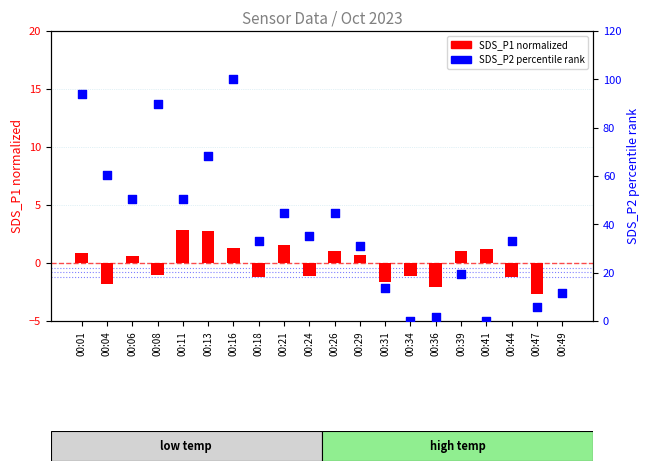

Which series contains the highest Y value?

SDS_P2 (percentile)